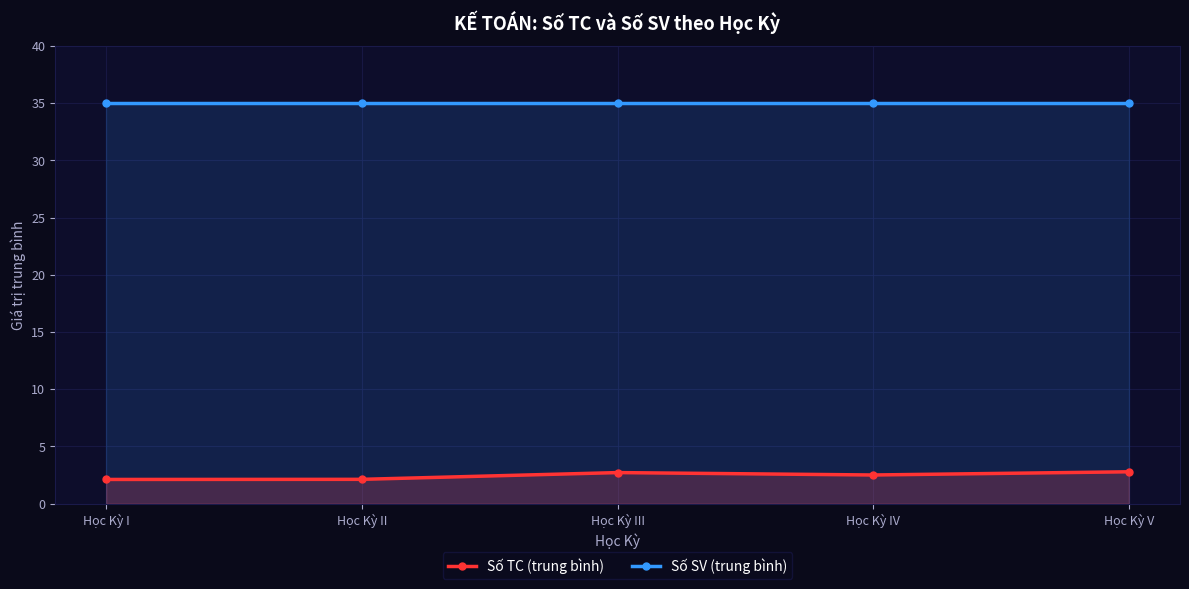

What is the average value of the Số SV (trung bình) series?

35.0